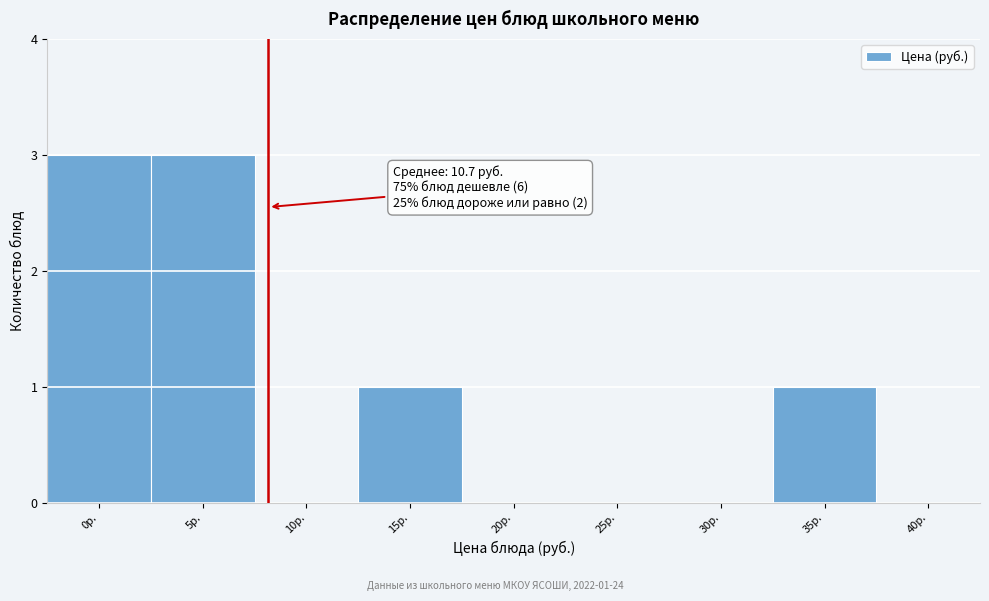

Reading right to left, what are all the values shown in this chart?

40р.=0	35р.=1	30р.=0	25р.=0	20р.=0	15р.=1	10р.=0	5р.=3	0р.=3